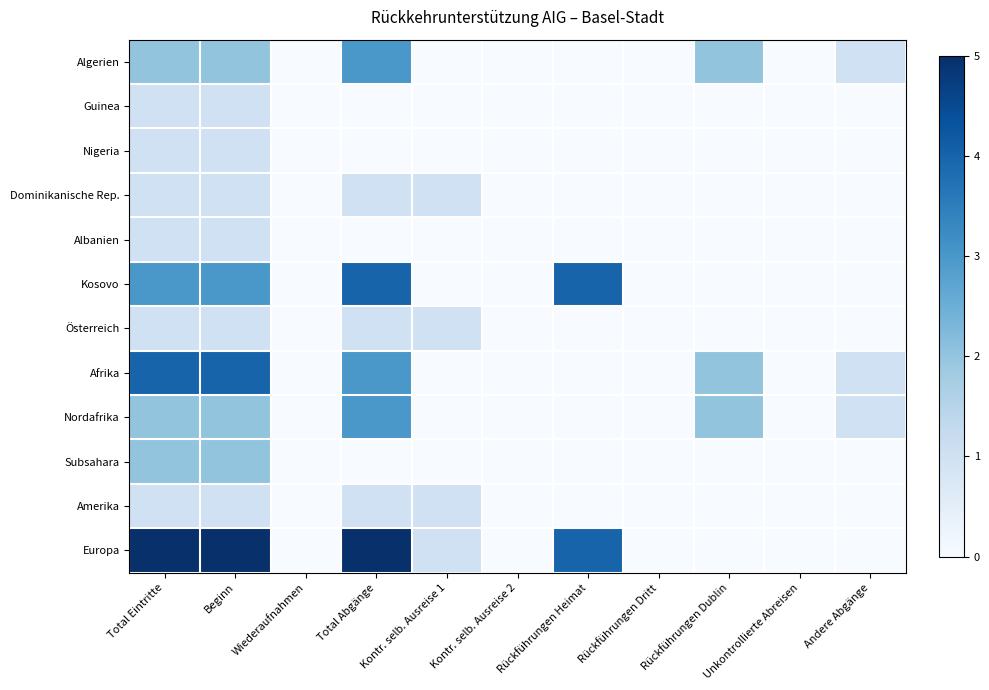

Reading right to left, transcribe all the data shown in this chart.

Algerien: Andere Abgänge=1	Unkontrollierte Abreisen=0	Rückführungen Dublin=2	Rückführungen Dritt=0	Rückführungen Heimat=0	Kontr. selb. Ausreise 2=0	Kontr. selb. Ausreise 1=0	Total Abgänge=3	Wiederaufnahmen=0	Beginn=2	Total Eintritte=2
Guinea: Andere Abgänge=0	Unkontrollierte Abreisen=0	Rückführungen Dublin=0	Rückführungen Dritt=0	Rückführungen Heimat=0	Kontr. selb. Ausreise 2=0	Kontr. selb. Ausreise 1=0	Total Abgänge=0	Wiederaufnahmen=0	Beginn=1	Total Eintritte=1
Nigeria: Andere Abgänge=0	Unkontrollierte Abreisen=0	Rückführungen Dublin=0	Rückführungen Dritt=0	Rückführungen Heimat=0	Kontr. selb. Ausreise 2=0	Kontr. selb. Ausreise 1=0	Total Abgänge=0	Wiederaufnahmen=0	Beginn=1	Total Eintritte=1
Dominikanische Rep.: Andere Abgänge=0	Unkontrollierte Abreisen=0	Rückführungen Dublin=0	Rückführungen Dritt=0	Rückführungen Heimat=0	Kontr. selb. Ausreise 2=0	Kontr. selb. Ausreise 1=1	Total Abgänge=1	Wiederaufnahmen=0	Beginn=1	Total Eintritte=1
Albanien: Andere Abgänge=0	Unkontrollierte Abreisen=0	Rückführungen Dublin=0	Rückführungen Dritt=0	Rückführungen Heimat=0	Kontr. selb. Ausreise 2=0	Kontr. selb. Ausreise 1=0	Total Abgänge=0	Wiederaufnahmen=0	Beginn=1	Total Eintritte=1
Kosovo: Andere Abgänge=0	Unkontrollierte Abreisen=0	Rückführungen Dublin=0	Rückführungen Dritt=0	Rückführungen Heimat=4	Kontr. selb. Ausreise 2=0	Kontr. selb. Ausreise 1=0	Total Abgänge=4	Wiederaufnahmen=0	Beginn=3	Total Eintritte=3
Österreich: Andere Abgänge=0	Unkontrollierte Abreisen=0	Rückführungen Dublin=0	Rückführungen Dritt=0	Rückführungen Heimat=0	Kontr. selb. Ausreise 2=0	Kontr. selb. Ausreise 1=1	Total Abgänge=1	Wiederaufnahmen=0	Beginn=1	Total Eintritte=1
Afrika: Andere Abgänge=1	Unkontrollierte Abreisen=0	Rückführungen Dublin=2	Rückführungen Dritt=0	Rückführungen Heimat=0	Kontr. selb. Ausreise 2=0	Kontr. selb. Ausreise 1=0	Total Abgänge=3	Wiederaufnahmen=0	Beginn=4	Total Eintritte=4
Nordafrika: Andere Abgänge=1	Unkontrollierte Abreisen=0	Rückführungen Dublin=2	Rückführungen Dritt=0	Rückführungen Heimat=0	Kontr. selb. Ausreise 2=0	Kontr. selb. Ausreise 1=0	Total Abgänge=3	Wiederaufnahmen=0	Beginn=2	Total Eintritte=2
Subsahara: Andere Abgänge=0	Unkontrollierte Abreisen=0	Rückführungen Dublin=0	Rückführungen Dritt=0	Rückführungen Heimat=0	Kontr. selb. Ausreise 2=0	Kontr. selb. Ausreise 1=0	Total Abgänge=0	Wiederaufnahmen=0	Beginn=2	Total Eintritte=2
Amerika: Andere Abgänge=0	Unkontrollierte Abreisen=0	Rückführungen Dublin=0	Rückführungen Dritt=0	Rückführungen Heimat=0	Kontr. selb. Ausreise 2=0	Kontr. selb. Ausreise 1=1	Total Abgänge=1	Wiederaufnahmen=0	Beginn=1	Total Eintritte=1
Europa: Andere Abgänge=0	Unkontrollierte Abreisen=0	Rückführungen Dublin=0	Rückführungen Dritt=0	Rückführungen Heimat=4	Kontr. selb. Ausreise 2=0	Kontr. selb. Ausreise 1=1	Total Abgänge=5	Wiederaufnahmen=0	Beginn=5	Total Eintritte=5